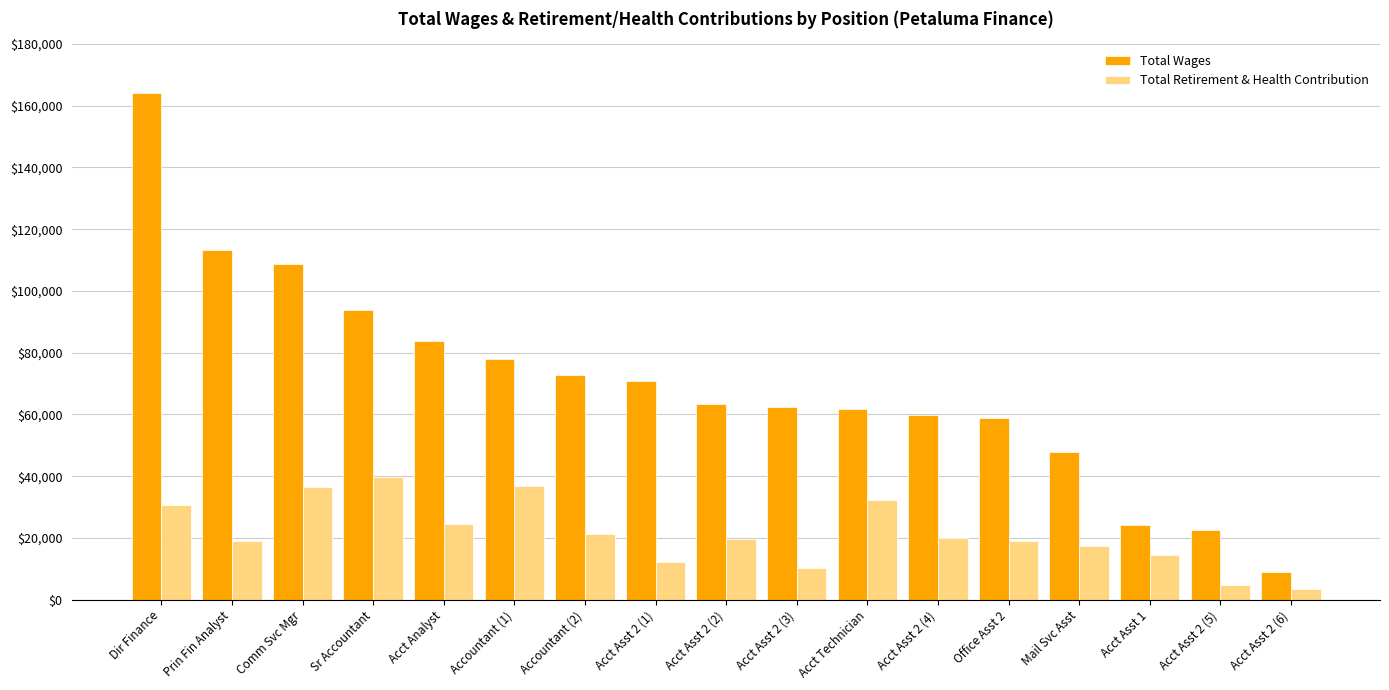

Rank the series by their average value, from lowest to highest.

Total Retirement & Health Contribution, Total Wages